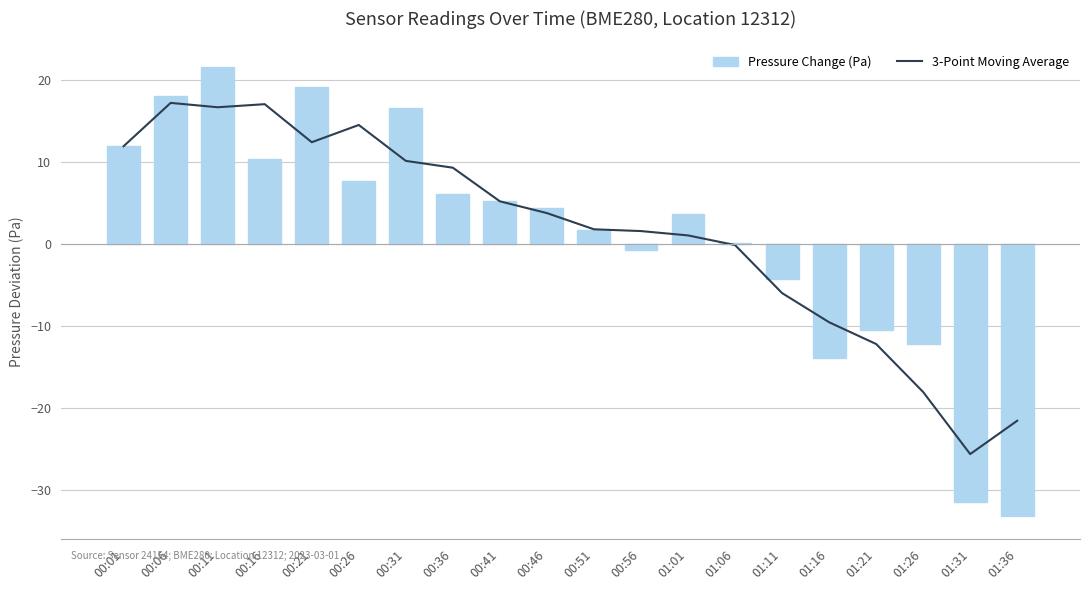

Which series has the widest spread of values?

Pressure Change (Pa)